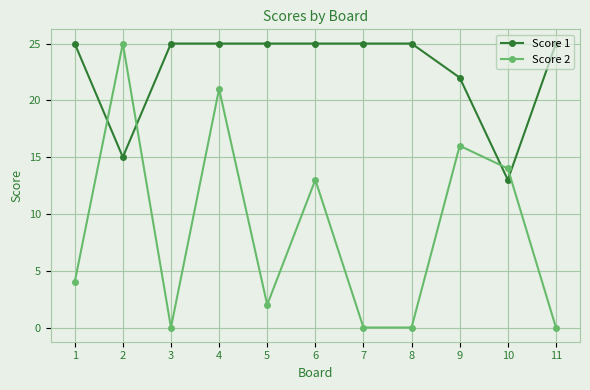

Rank the series at 6 from lowest to highest value.

Score 2, Score 1